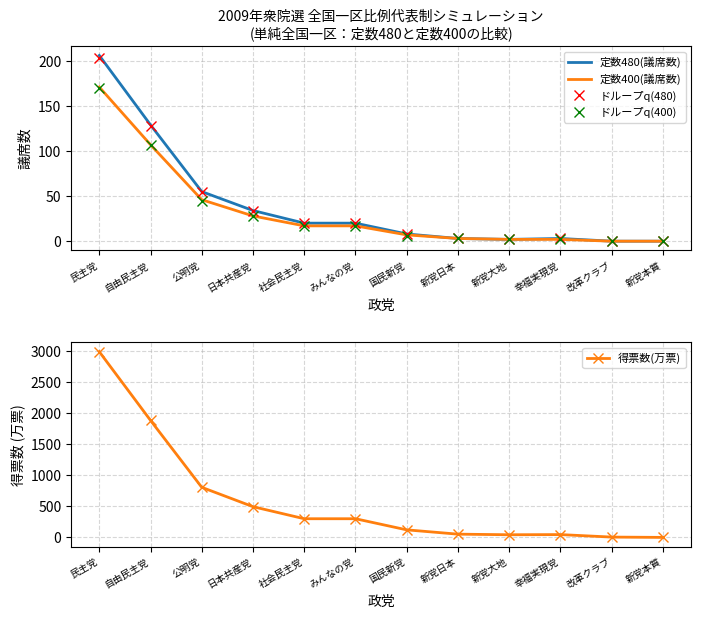

What is the approximate value of ドループq(400) at 幸福実現党?

2